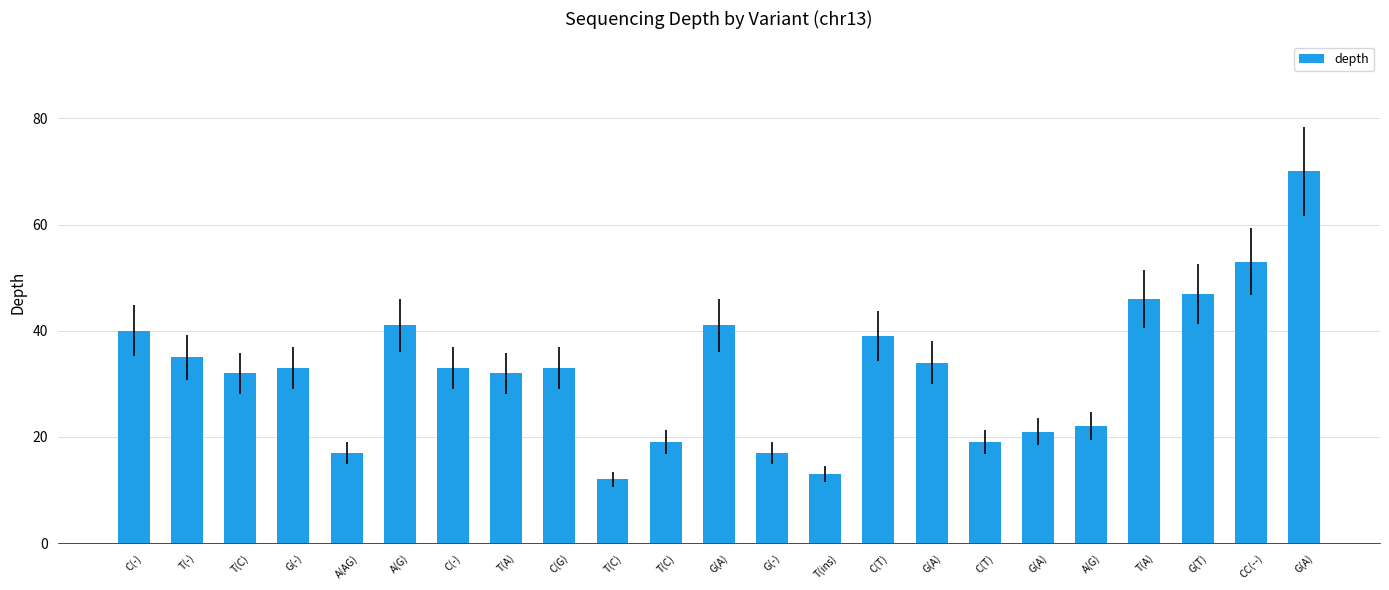

What is the sum of the values at A(G) and T(ins)?

35